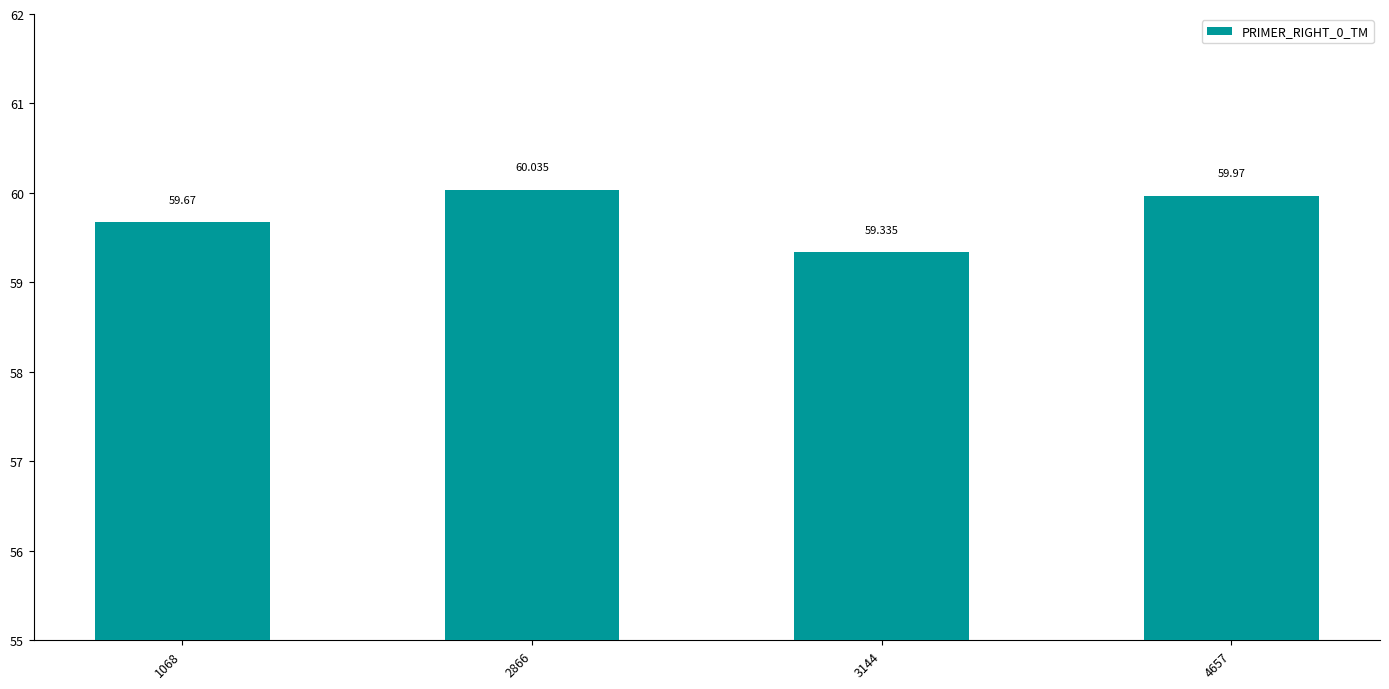

How many categories are shown in the chart?

4